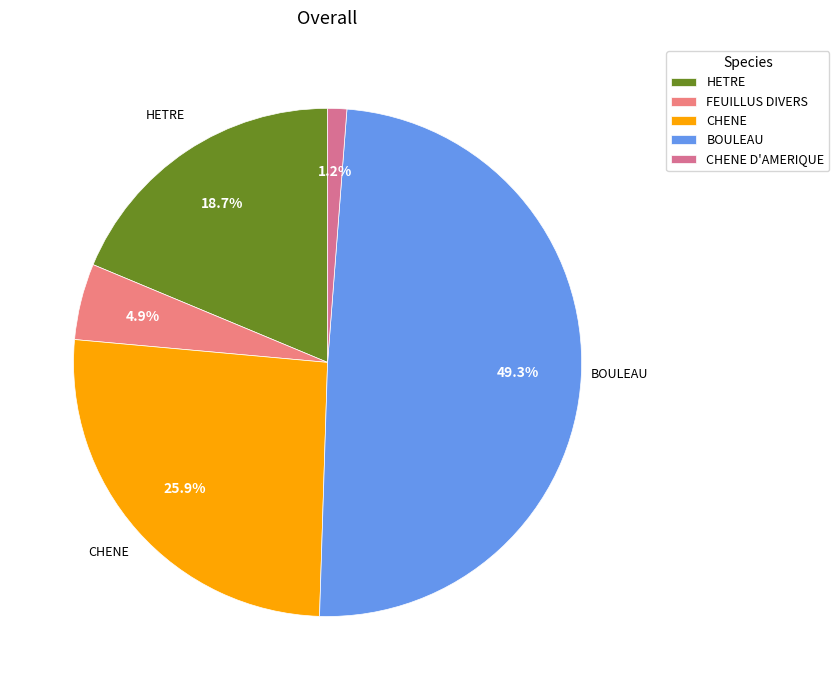

What is the largest slice in the pie chart?

BOULEAU